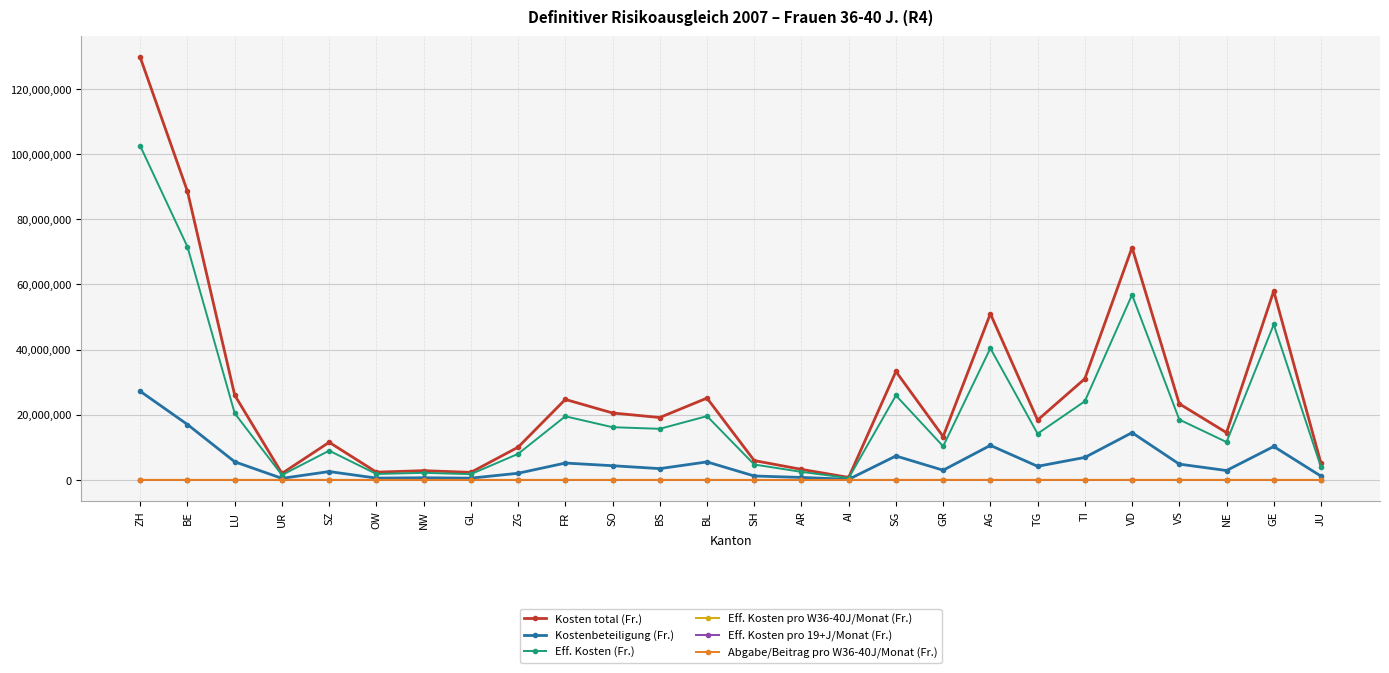

What is the difference between the maximum and minimum values in the Kosten total (Fr.) series?

128879578.0